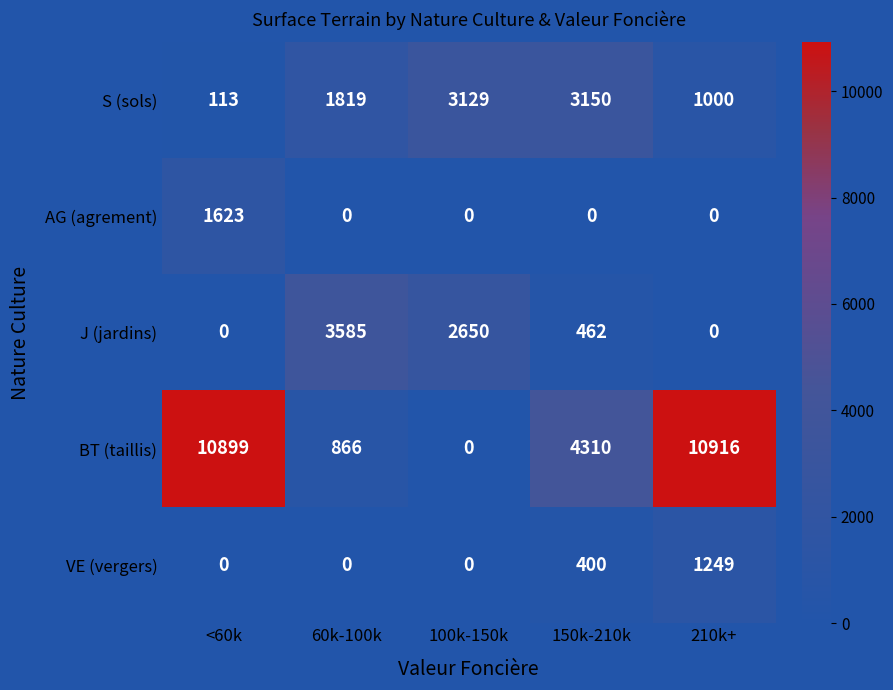

The S (sols) series shows 189 at <60k. True or false?

False